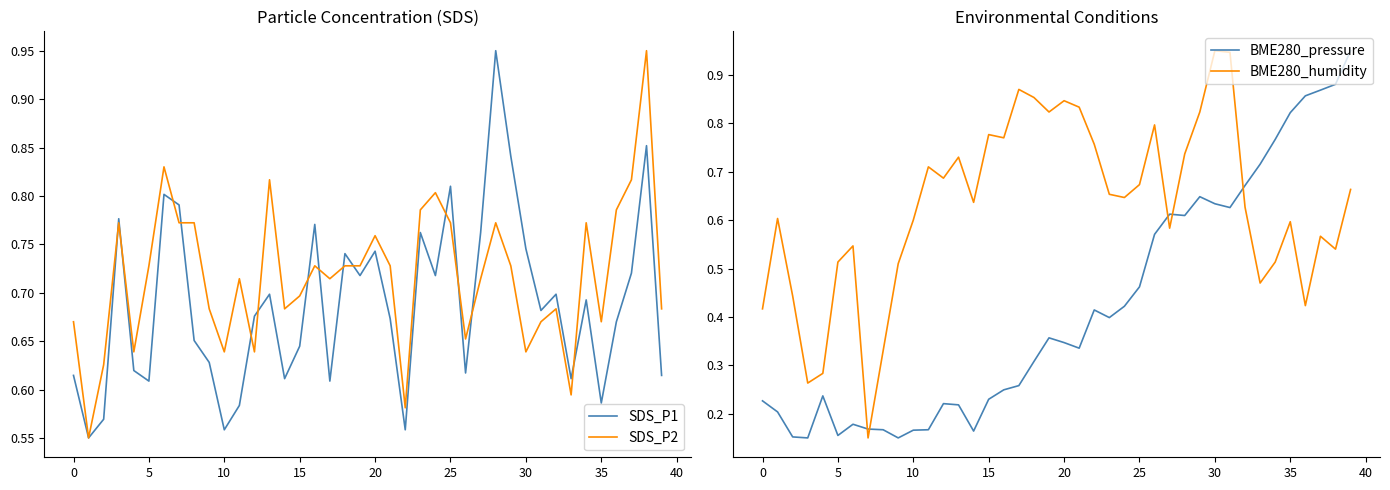

The SDS_P1 series shows 1.0 at 0. True or false?

False